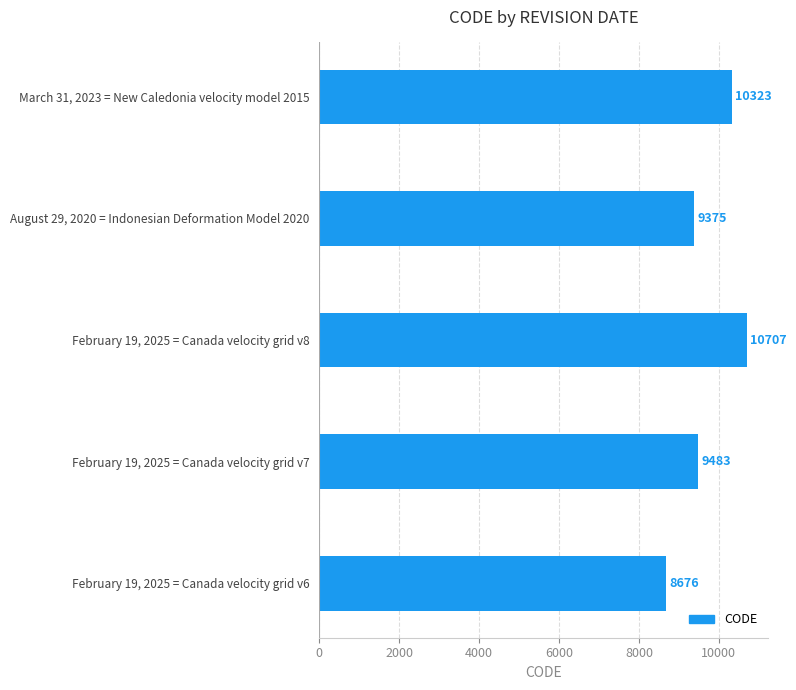

Between February 19, 2025 = Canada velocity grid v8 and February 19, 2025 = Canada velocity grid v6, which is larger?

February 19, 2025 = Canada velocity grid v8